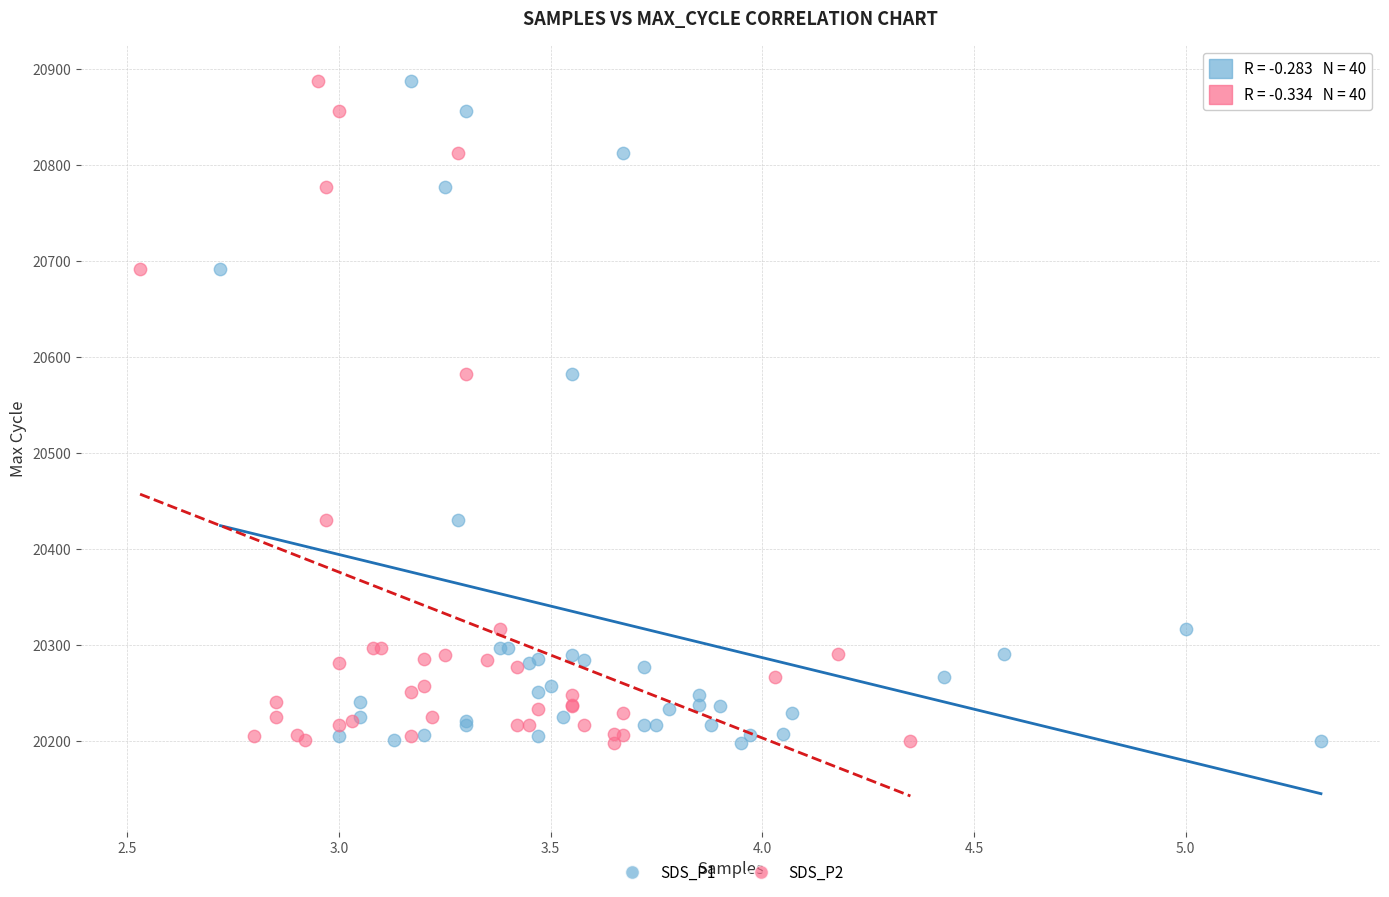

What are all the series names shown in the legend?

SDS_P1, SDS_P2